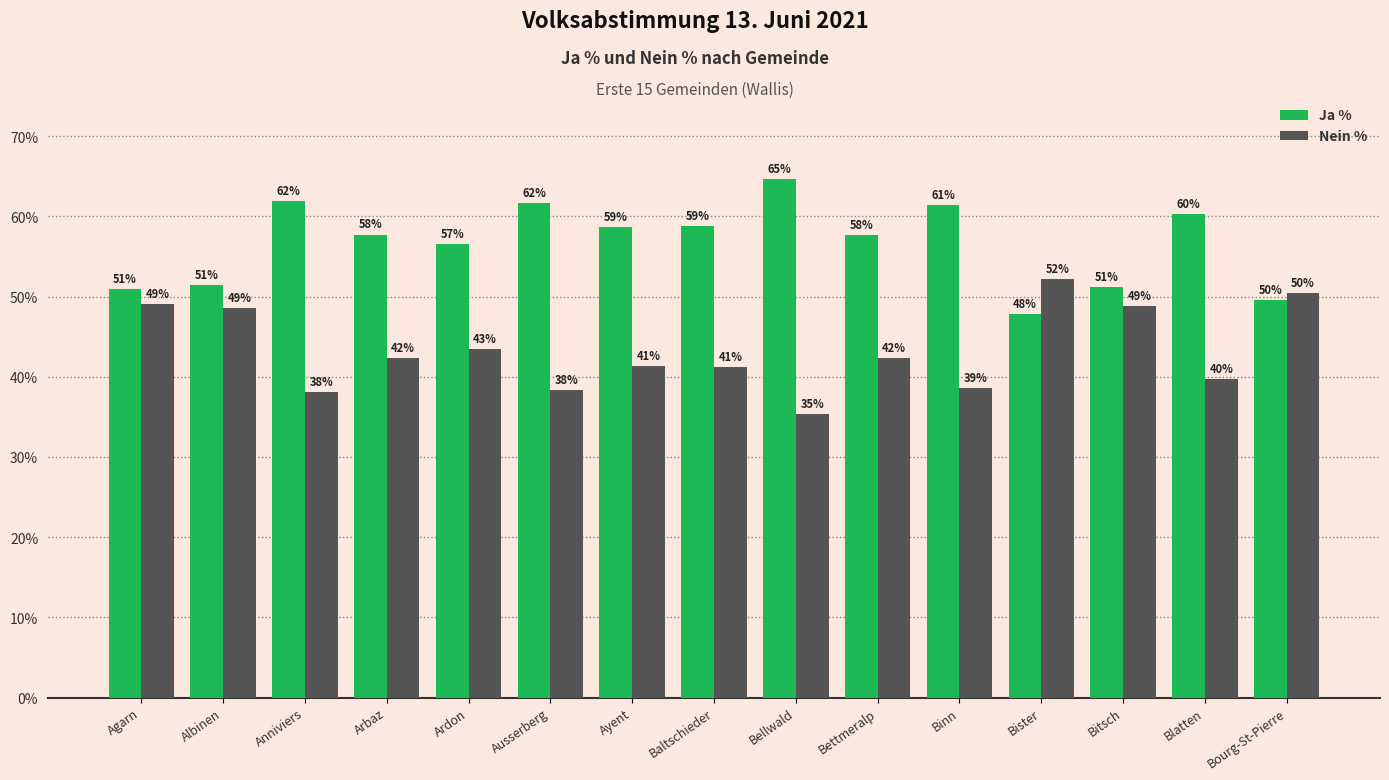

Which series has the largest total across all categories?

Ja %